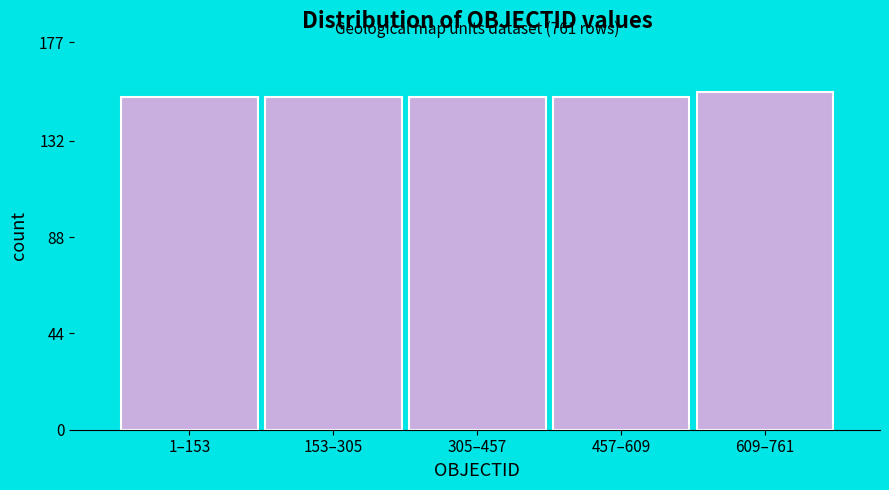

Reading left to right, what are all the values shown in this chart?

152	152	152	152	154